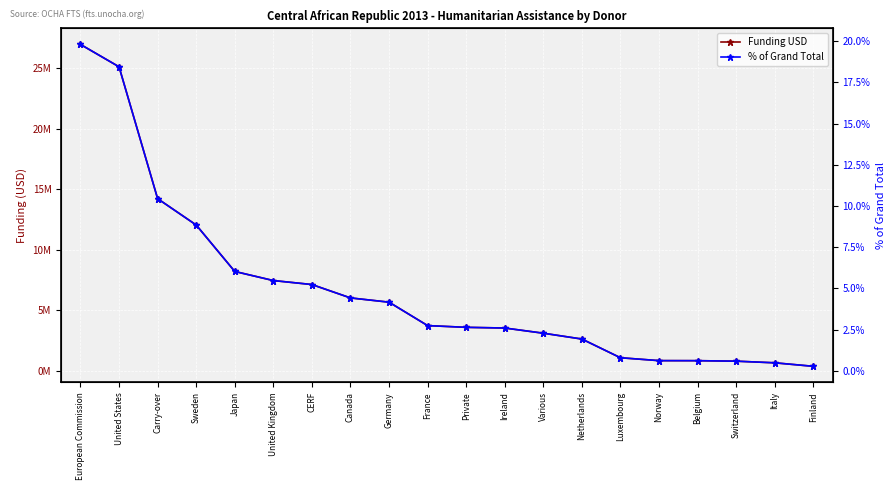

Is the value of Funding USD at Finland greater than the value of % of Grand Total at Finland?

Yes